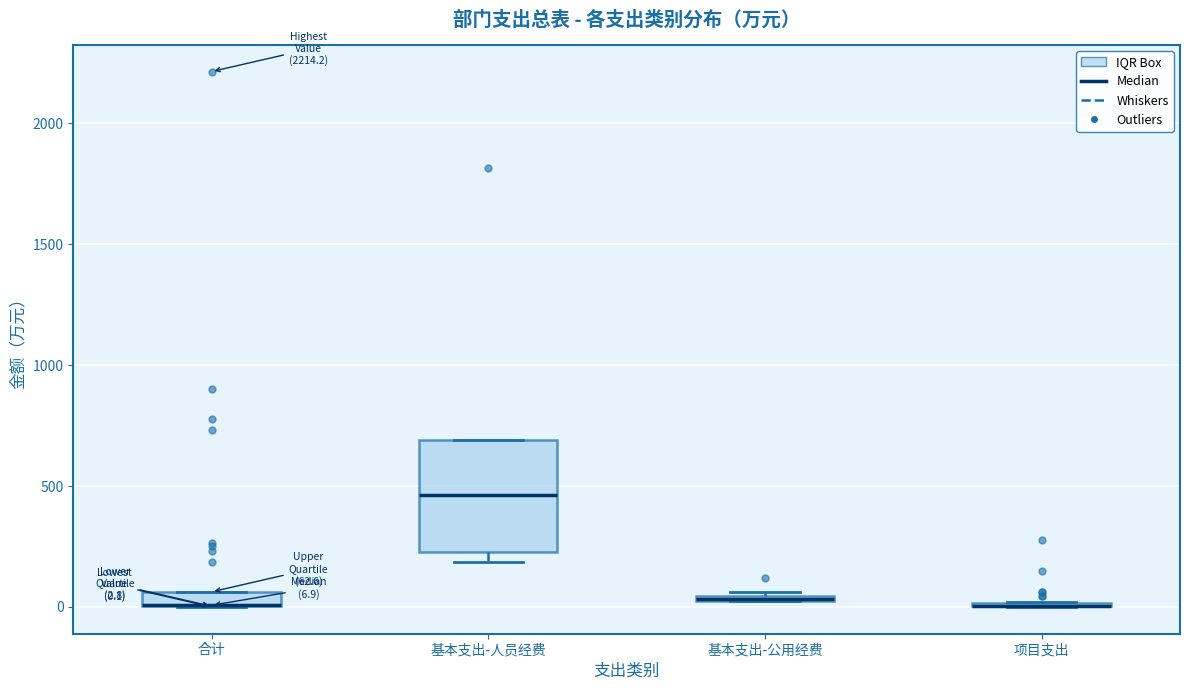

Comparing the boxes themselves (not the whiskers), which one is the tallest?

基本支出-人员经费